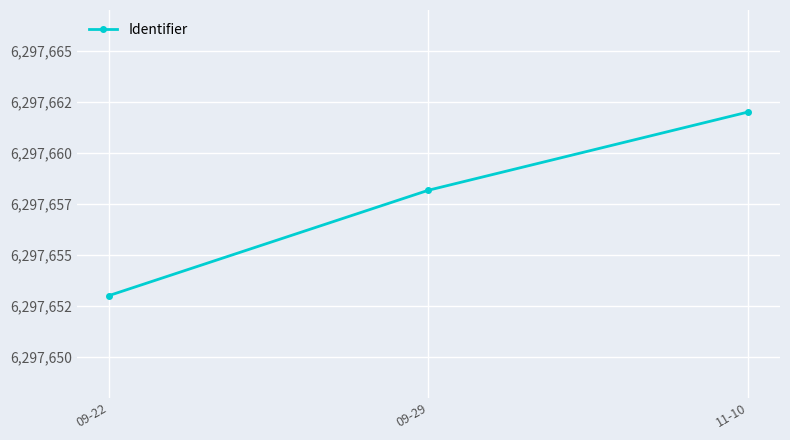

List the labels in order of value, largest first.

11-10, 09-29, 09-22